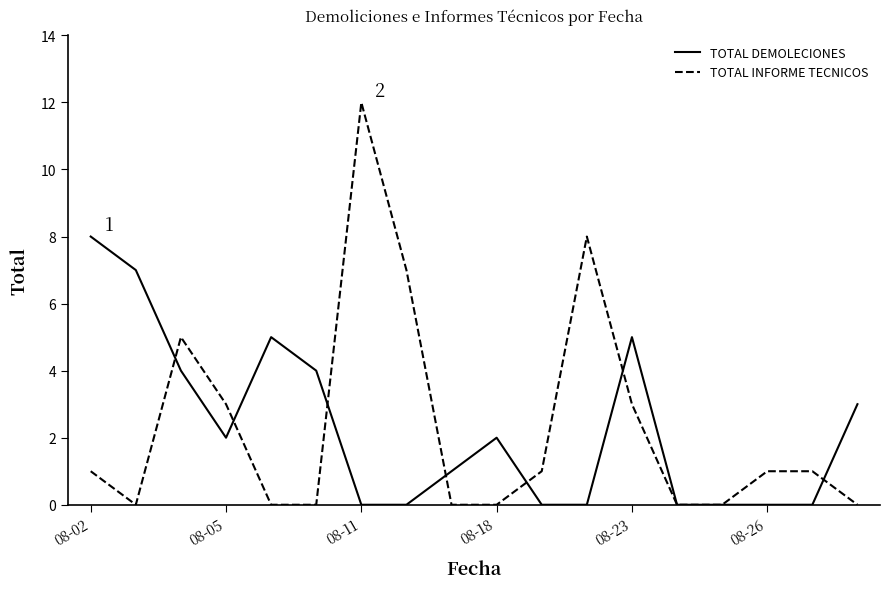

Which series has the widest spread of values?

TOTAL INFORME TECNICOS